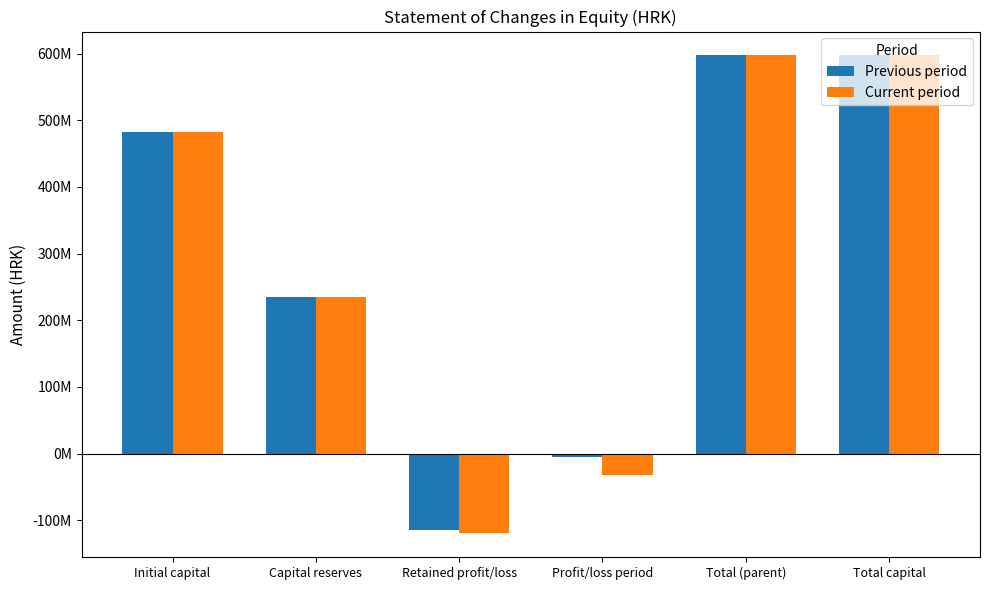

Rank the series at Capital reserves from lowest to highest value.

Previous period, Current period